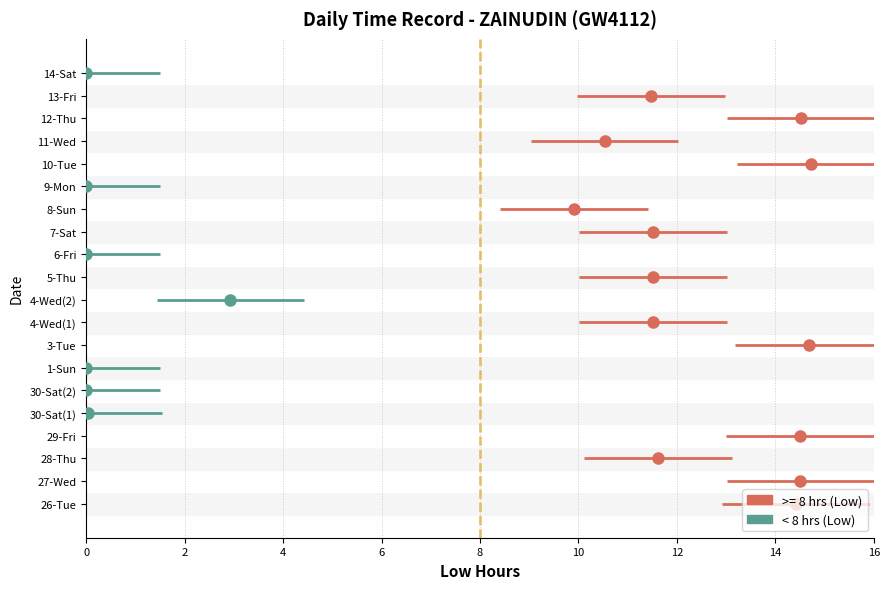

How many interior local peaks (higher than both neighbors) does the data have?

7